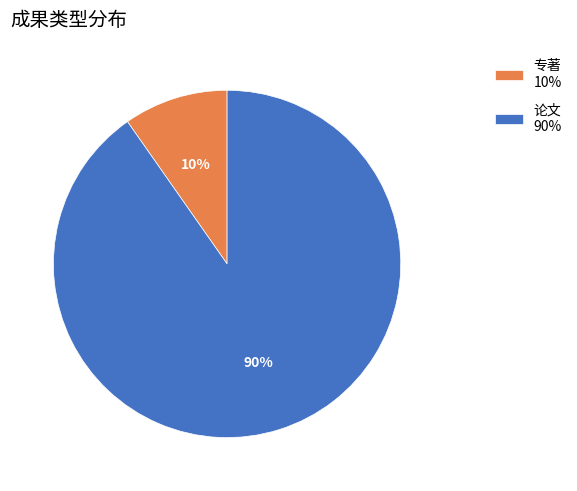

Which has a higher value, 论文 or 专著?

论文